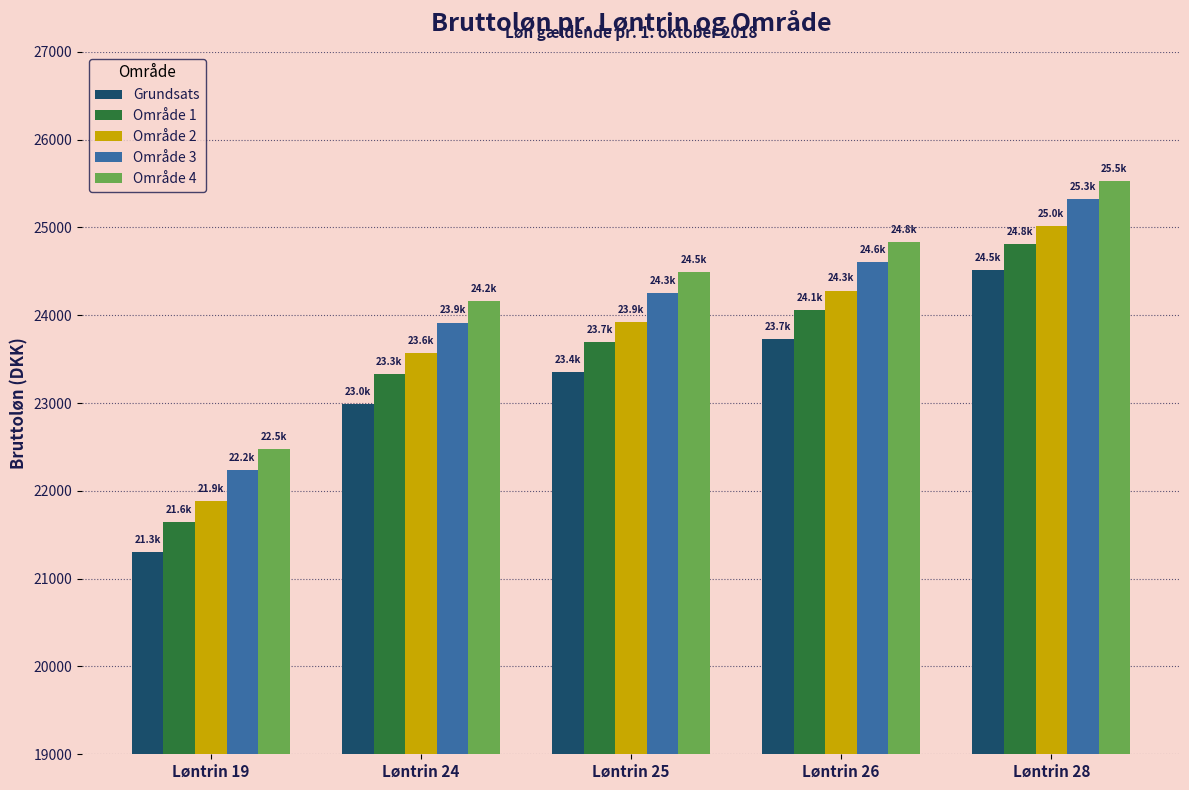

Are the bars grouped side by side (vs. stacked)?

Yes